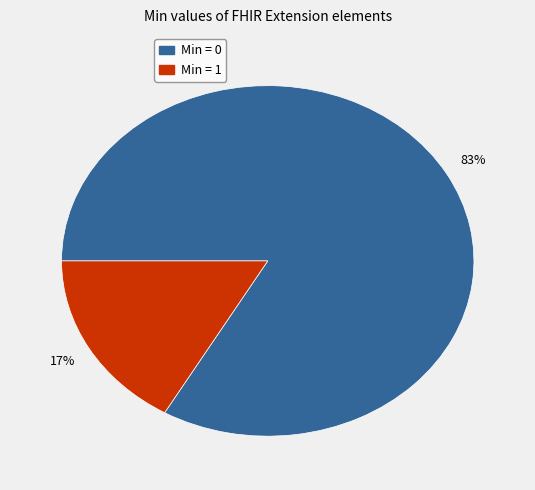

Is there a majority slice in this chart?

Yes